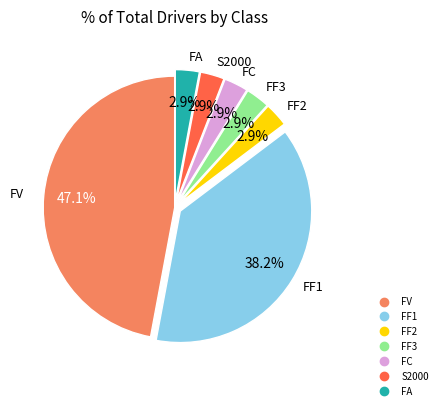

To the nearest percent, what is the difference between the FF1 and FF2 slice percentages?

35%